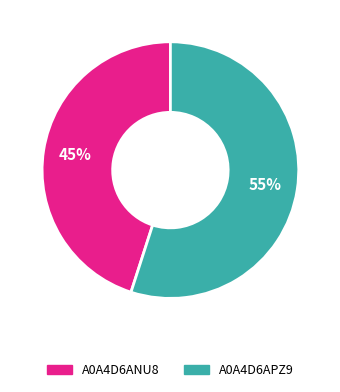

Is there a majority slice in this chart?

Yes